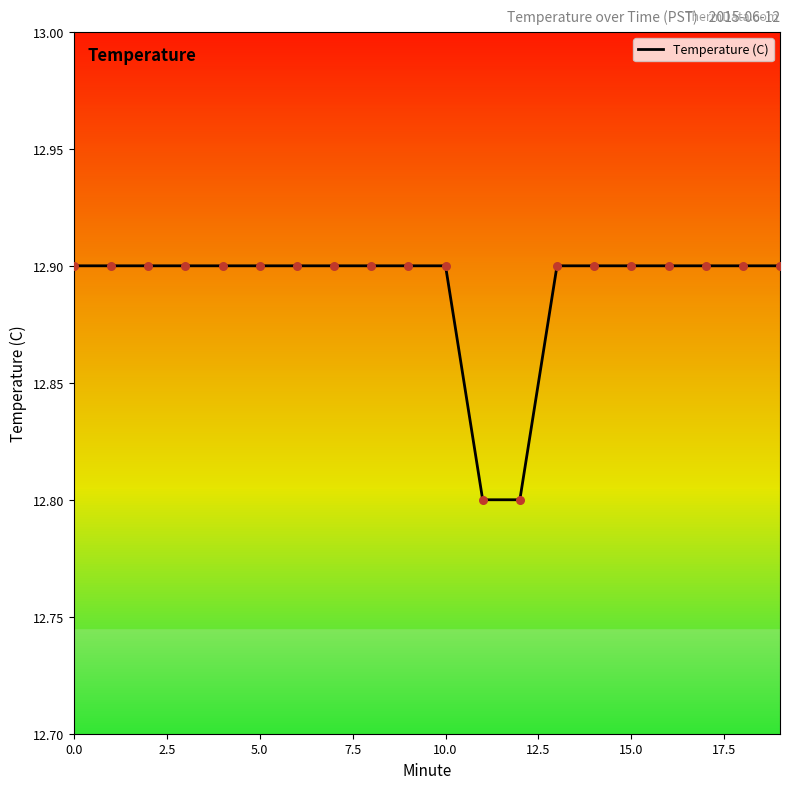

What is the minimum value shown in the chart?

12.8